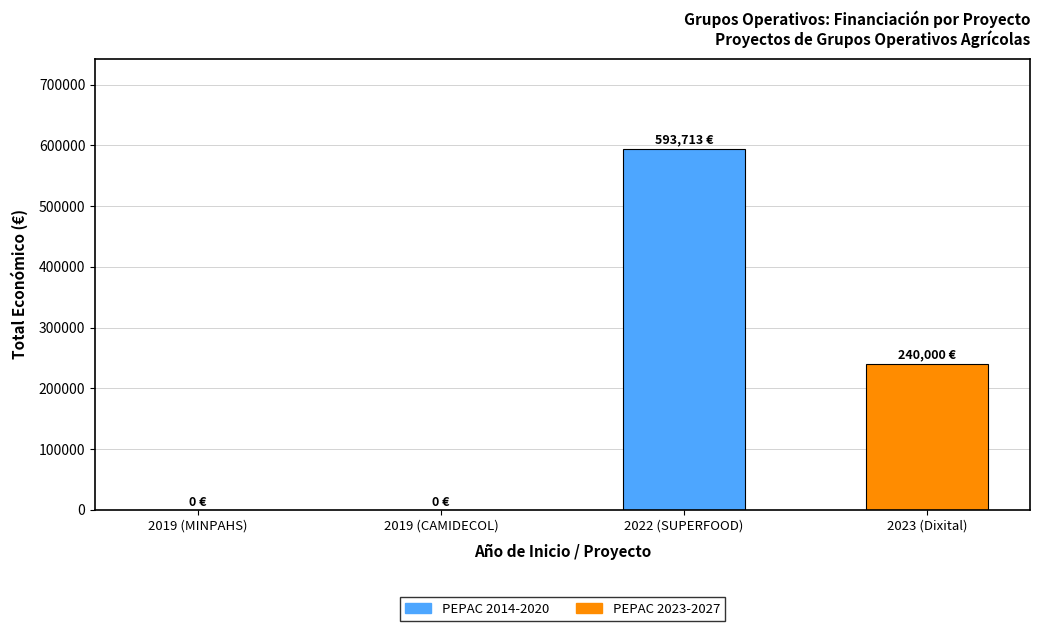

How many categories are shown in the chart?

1